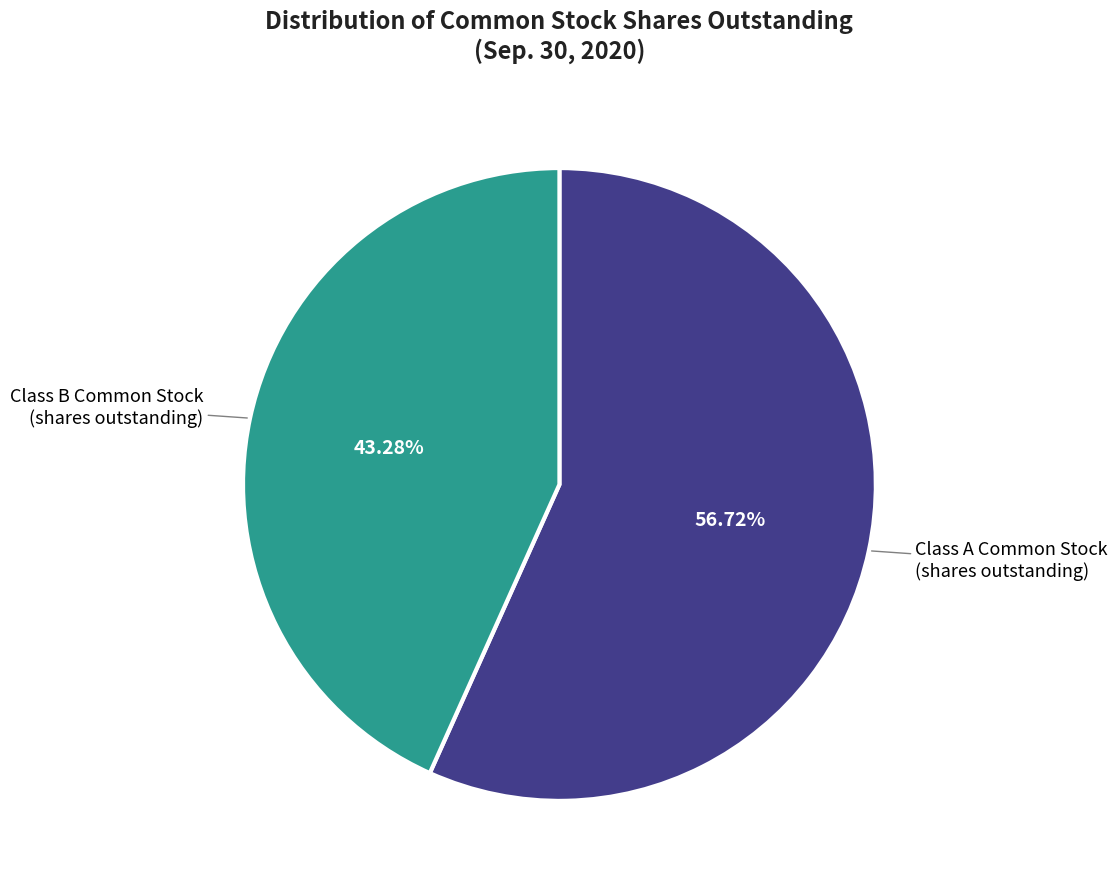

Is there any slice that represents more than half of the pie?

Yes